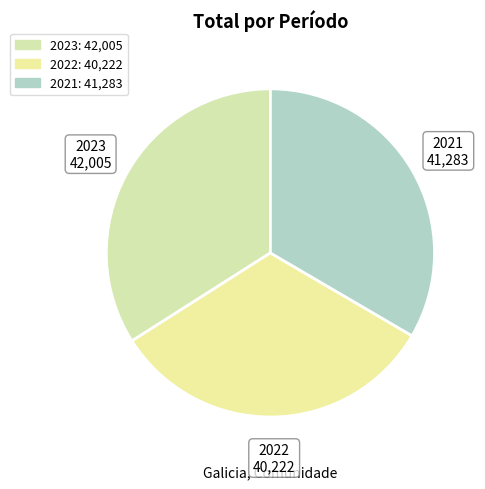

Between 2023 and 2021, which is larger?

2023